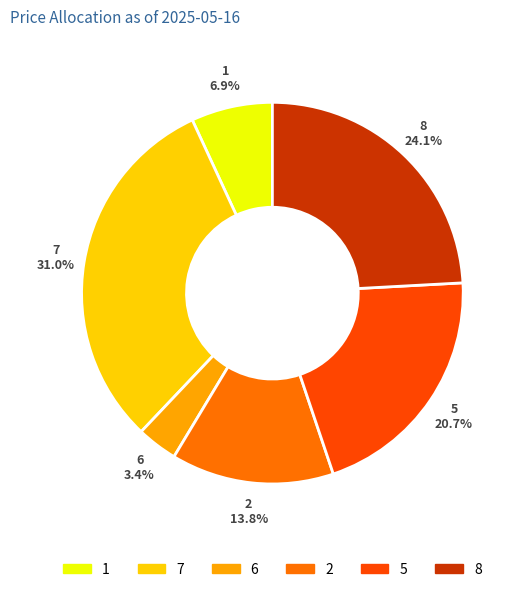

To the nearest percent, what is the difference between the largest and smallest slice percentages?

28%